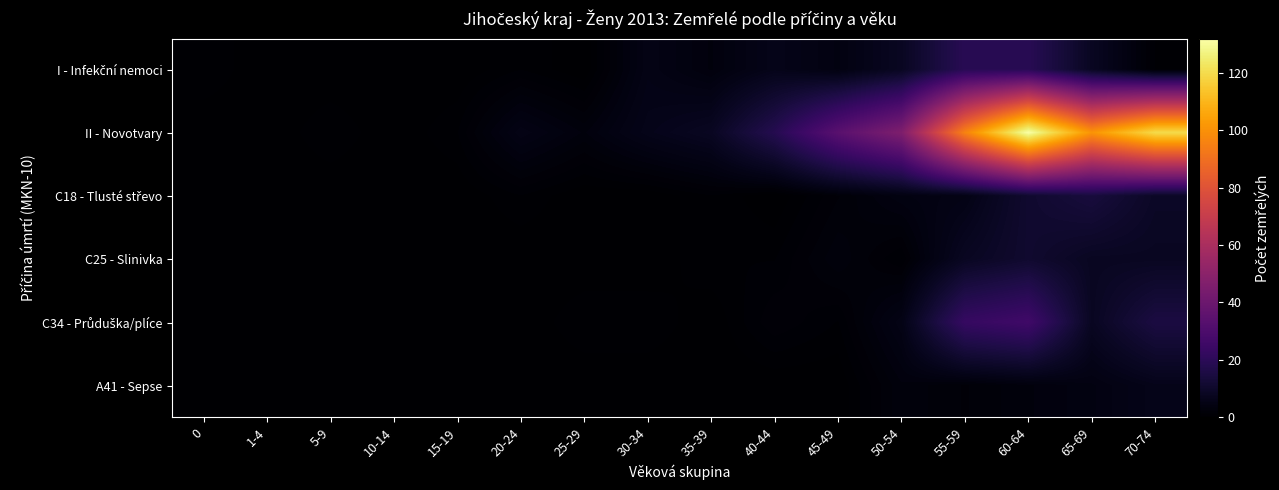

Count the number of categories in the chart.

16